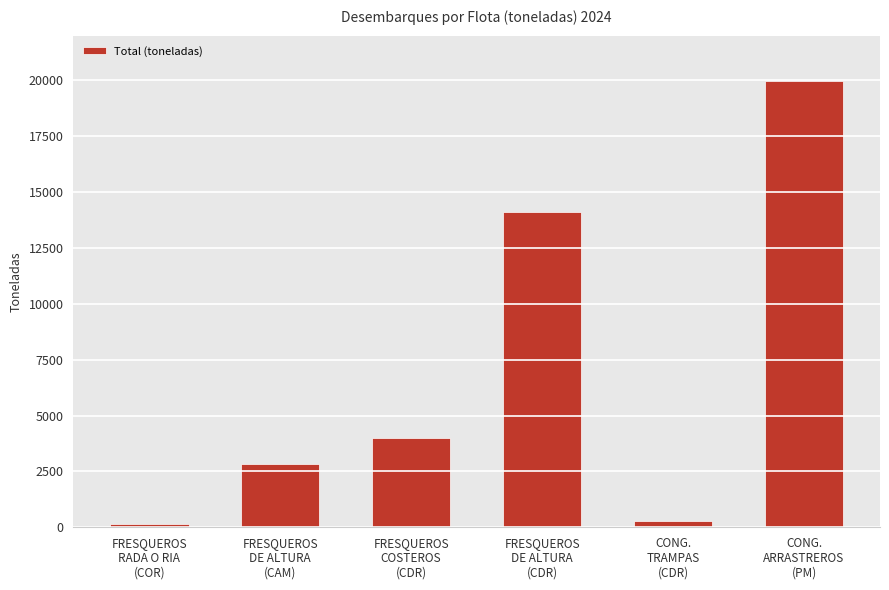

Count the number of data series in this chart.

1